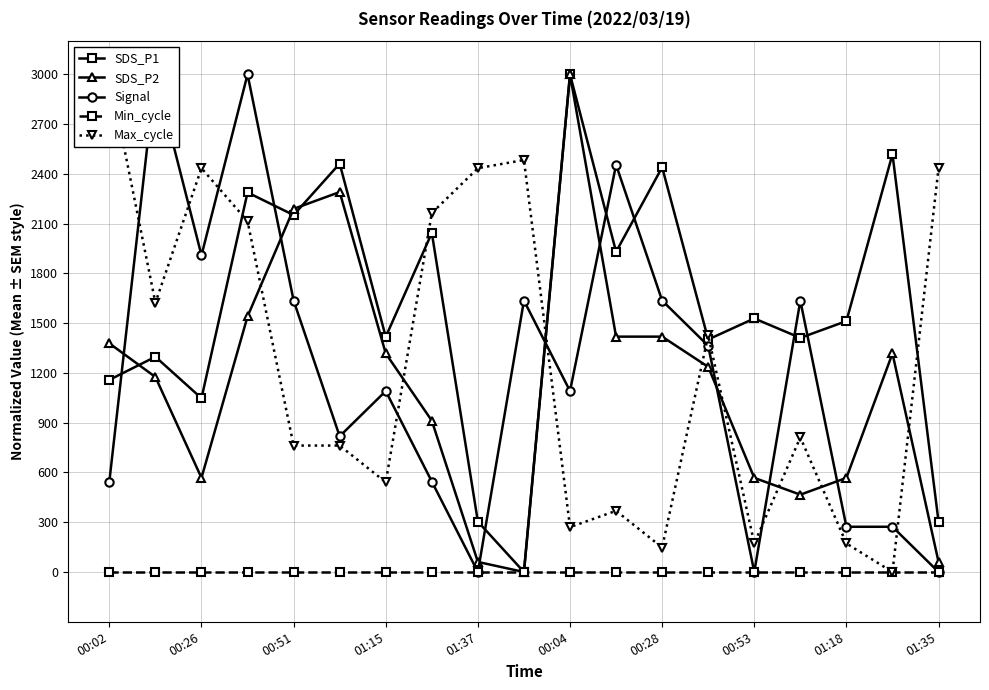

True or false: Signal has more than 1 points higher than both neighbors.

True